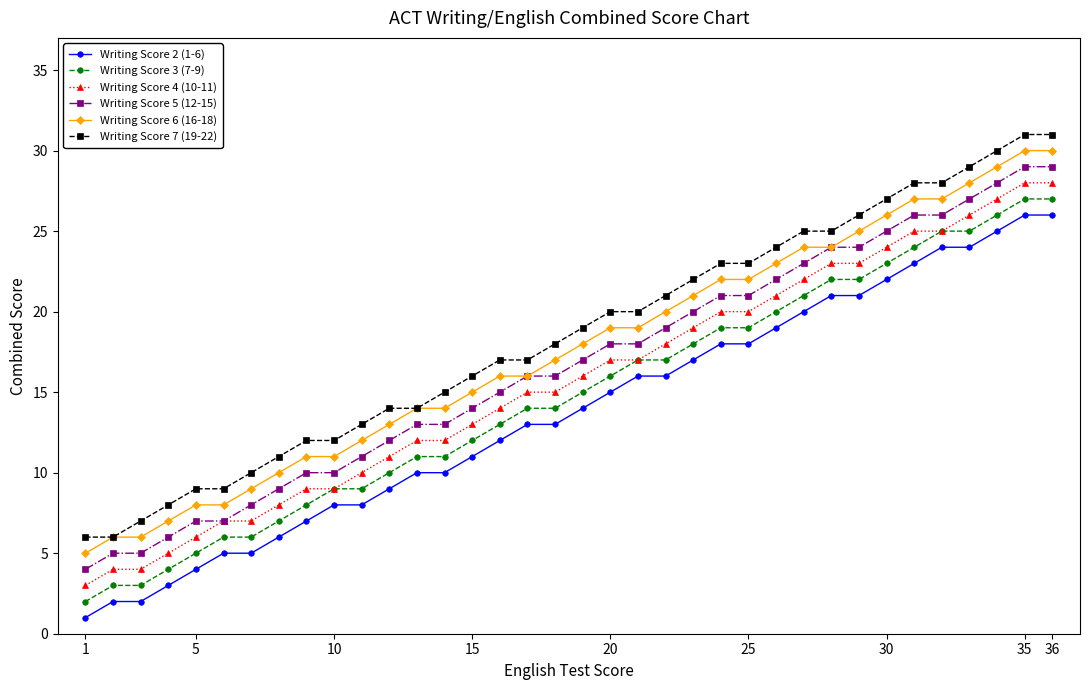

Rank the series by their average value, from lowest to highest.

Writing Score 2 (1-6), Writing Score 3 (7-9), Writing Score 4 (10-11), Writing Score 5 (12-15), Writing Score 6 (16-18), Writing Score 7 (19-22)